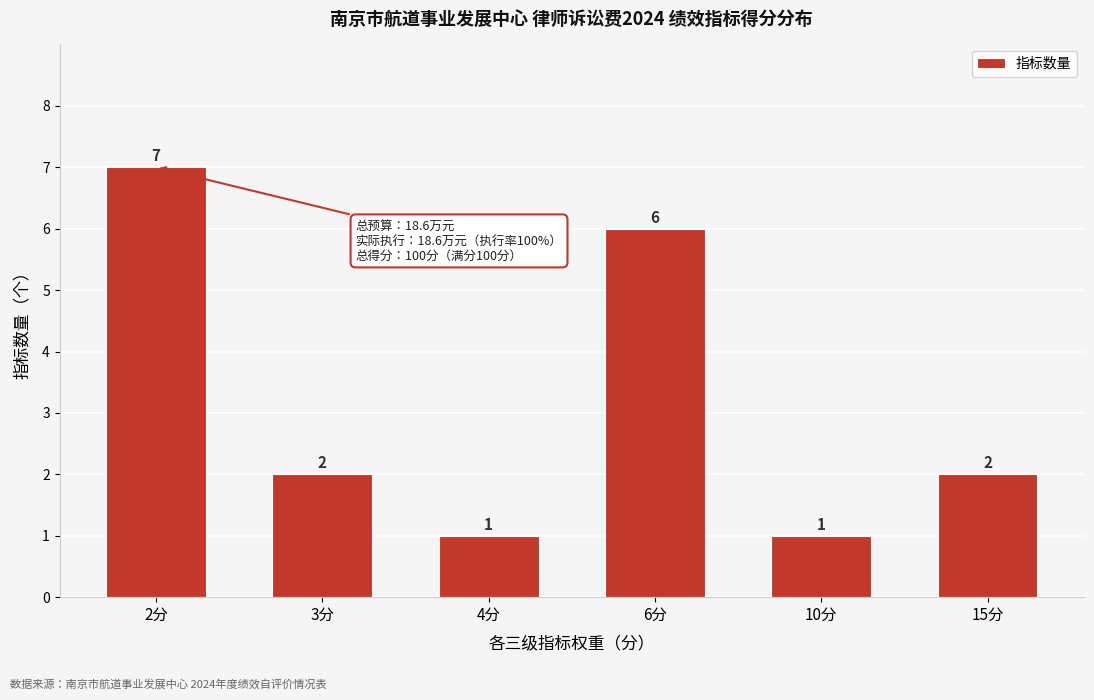

Reading left to right, transcribe all the data shown in this chart.

7	2	1	6	1	2